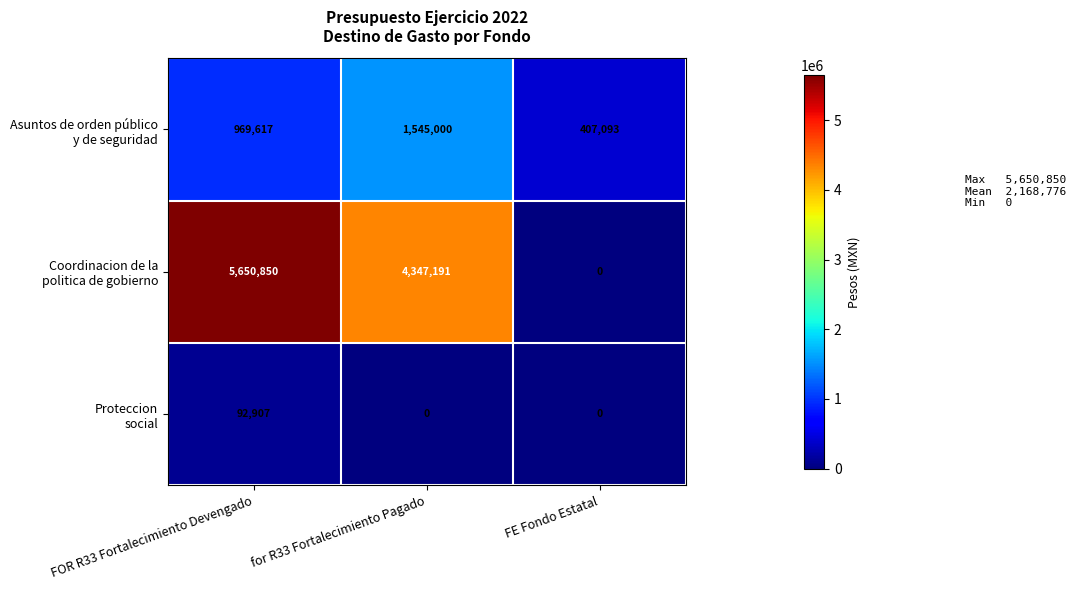

What is the spread (max minus min) of values at FOR R33 Fortalecimiento Devengado?

5557943